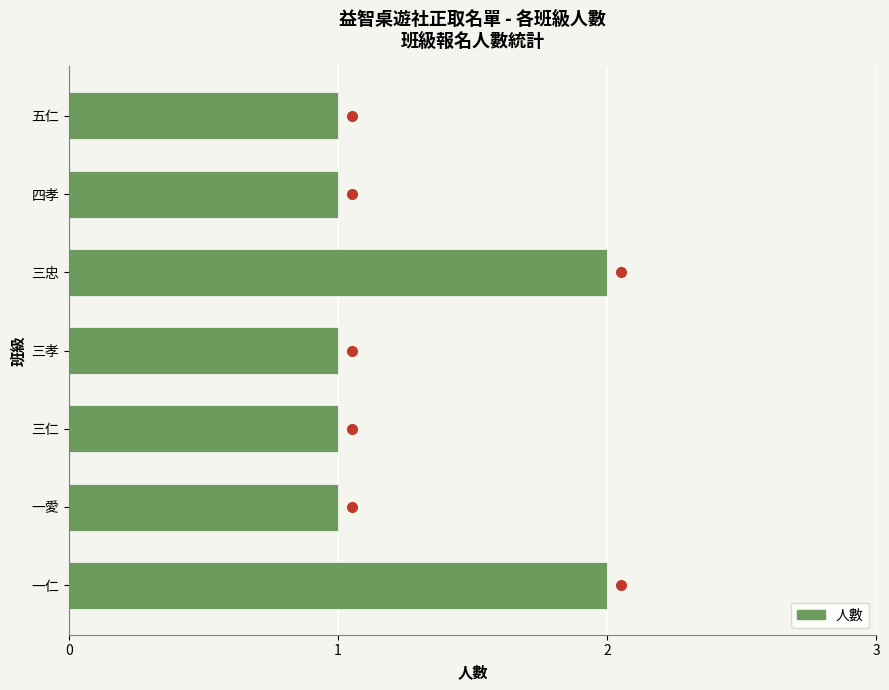

Are the bars grouped side by side (vs. stacked)?

No